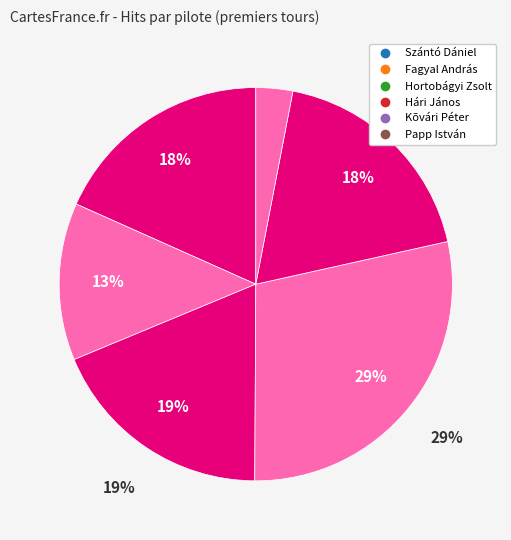

Rank the categories by value from highest to lowest.

Hári János, Hortobágyi Zsolt, Kõvári Péter, Szántó Dániel, Fagyal András, Papp István